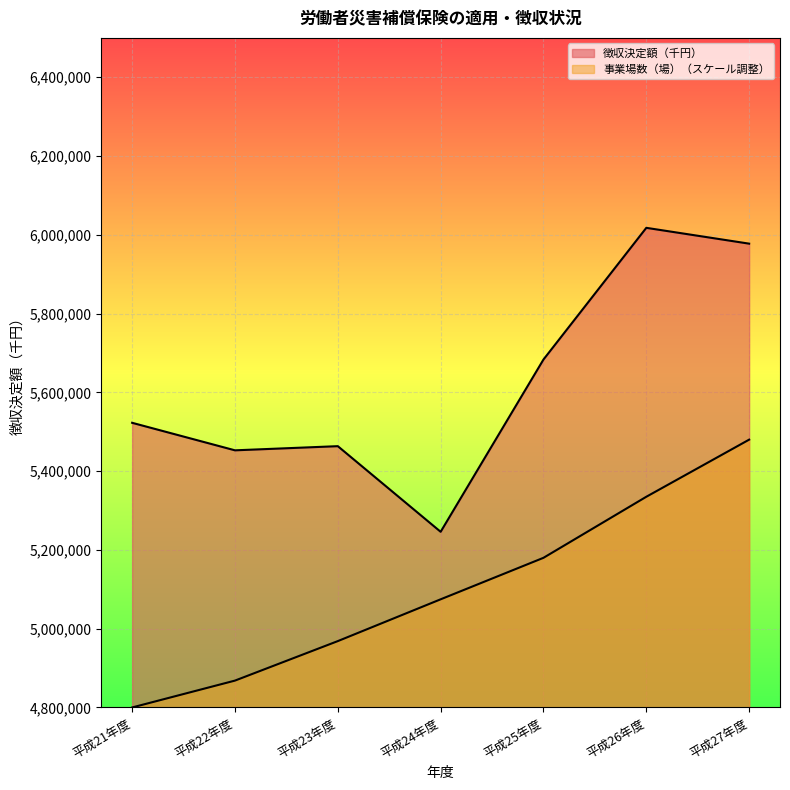

At which category is the sum across all series the highest?

平成27年度